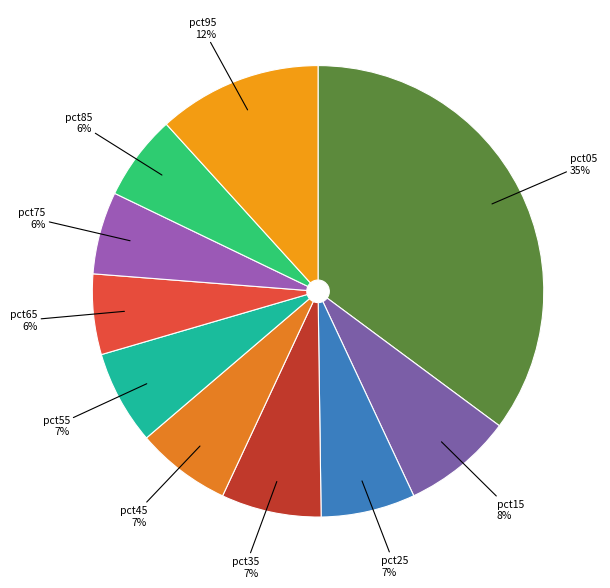

To the nearest percent, what is the average slice percentage?

10%